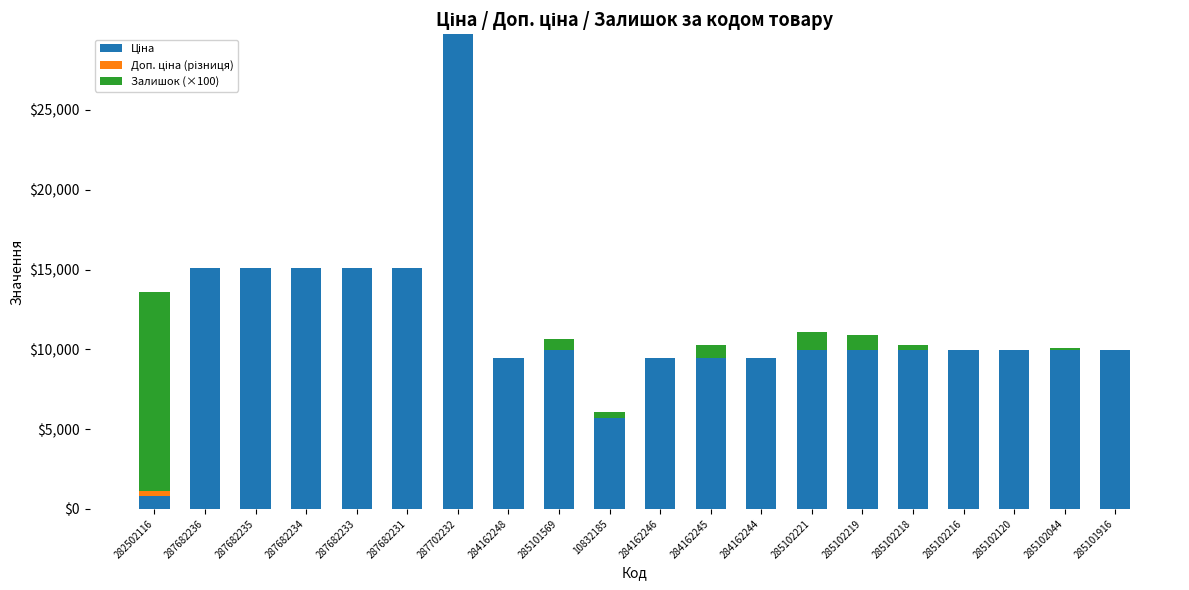

At which category is the sum across all series the highest?

287702232